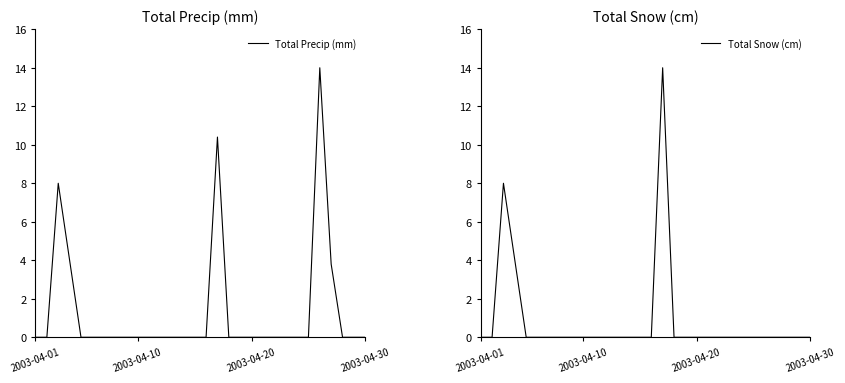

What is the difference between the maximum and minimum values in the Total Precip (mm) series?

14.0